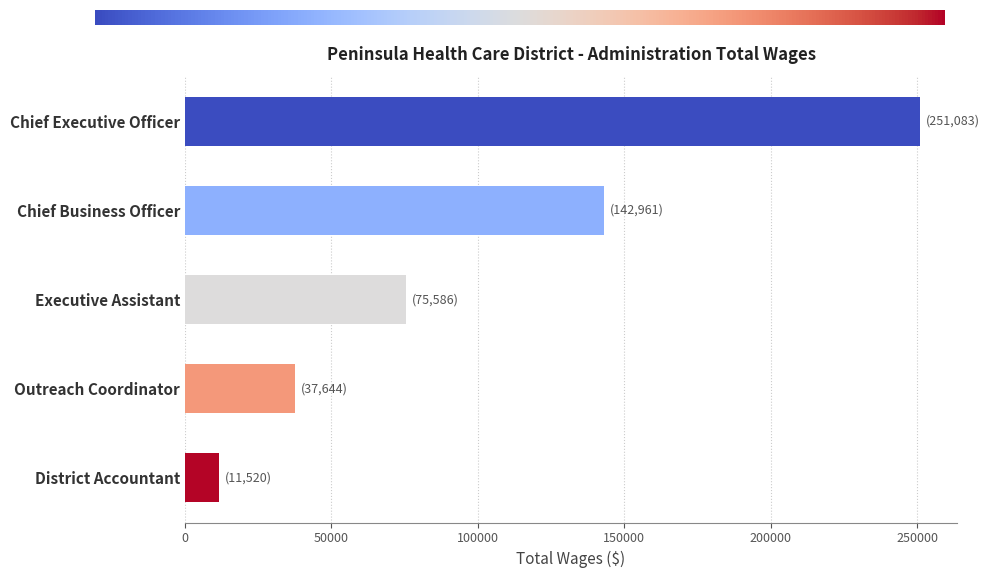

What is the approximate value at Outreach Coordinator, to the nearest 100?

37600